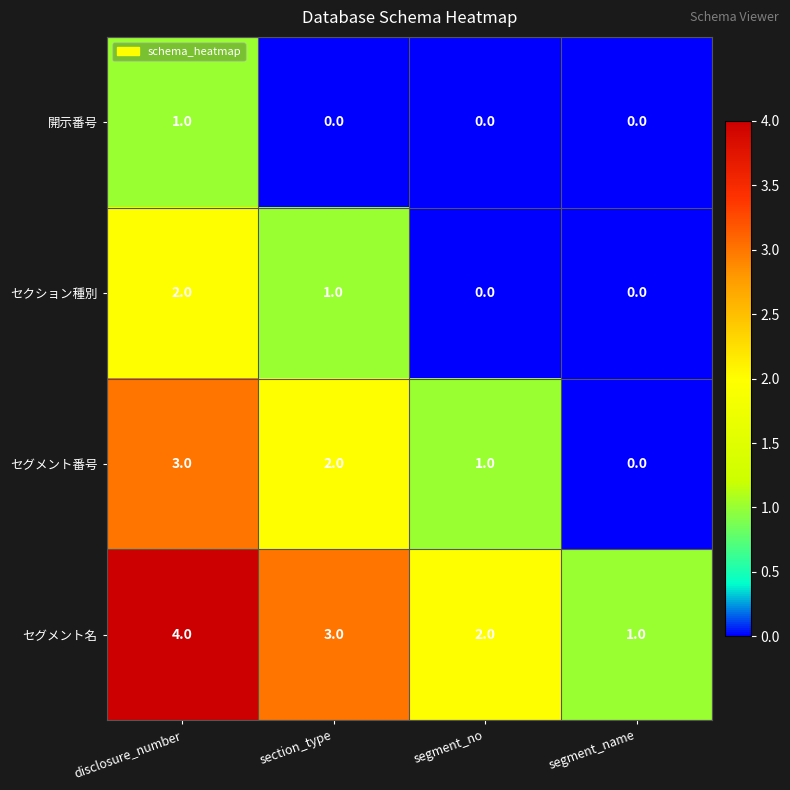

What is the difference between the maximum and minimum values in the セグメント名 series?

3